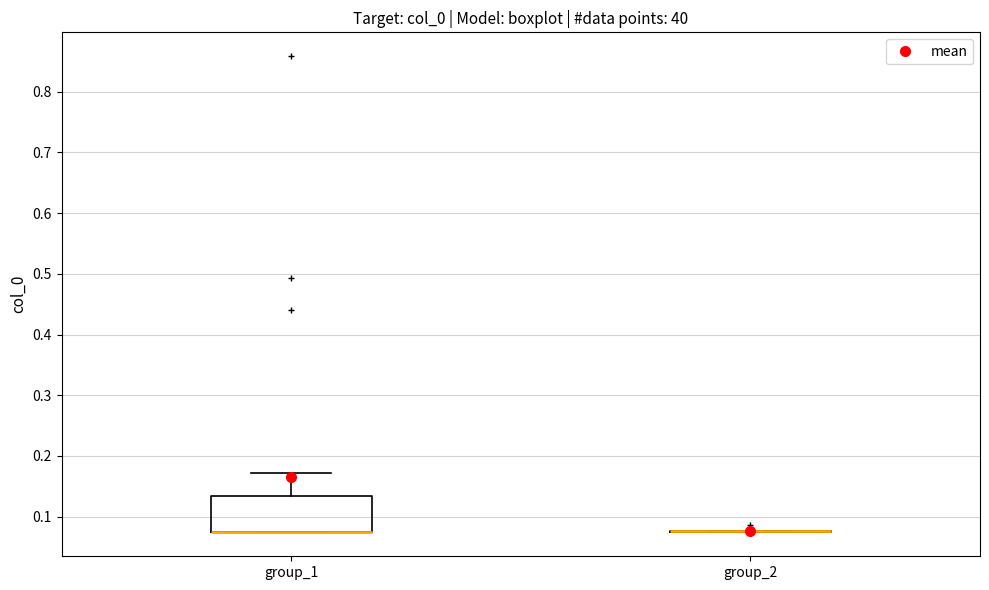

Comparing the boxes themselves (not the whiskers), which one is the tallest?

group_1